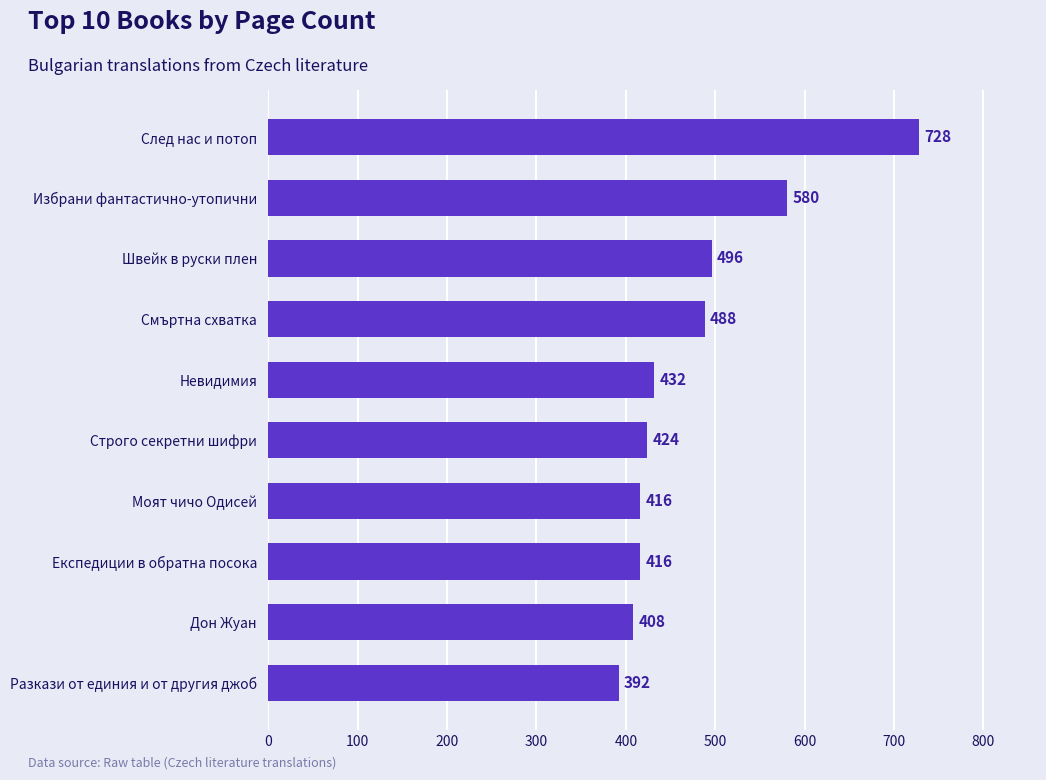

The chart shows a value of 618 at Експедиции в обратна посока. True or false?

False